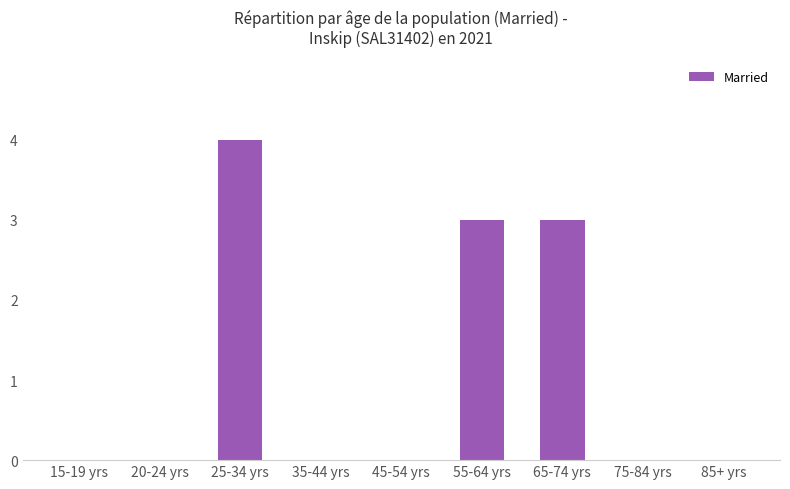

Reading left to right, transcribe all the data shown in this chart.

0	0	4	0	0	3	3	0	0